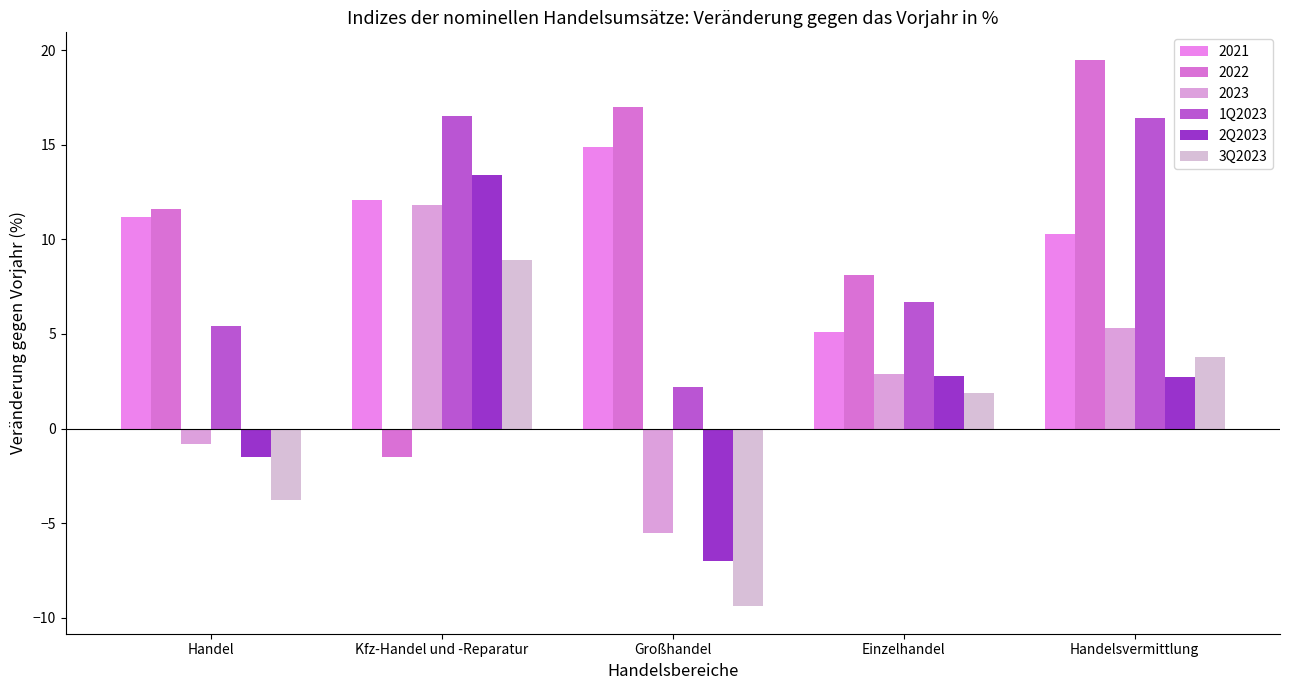

At Kfz-Handel und -Reparatur, list the series in order from smallest to largest.

2022, 3Q2023, 2023, 2021, 2Q2023, 1Q2023